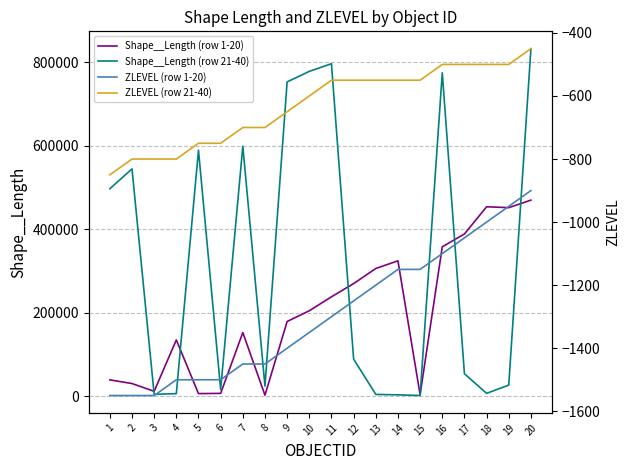

What is the value of the ZLEVEL (row 1-20) point at the 12th from the left?

-1250.0